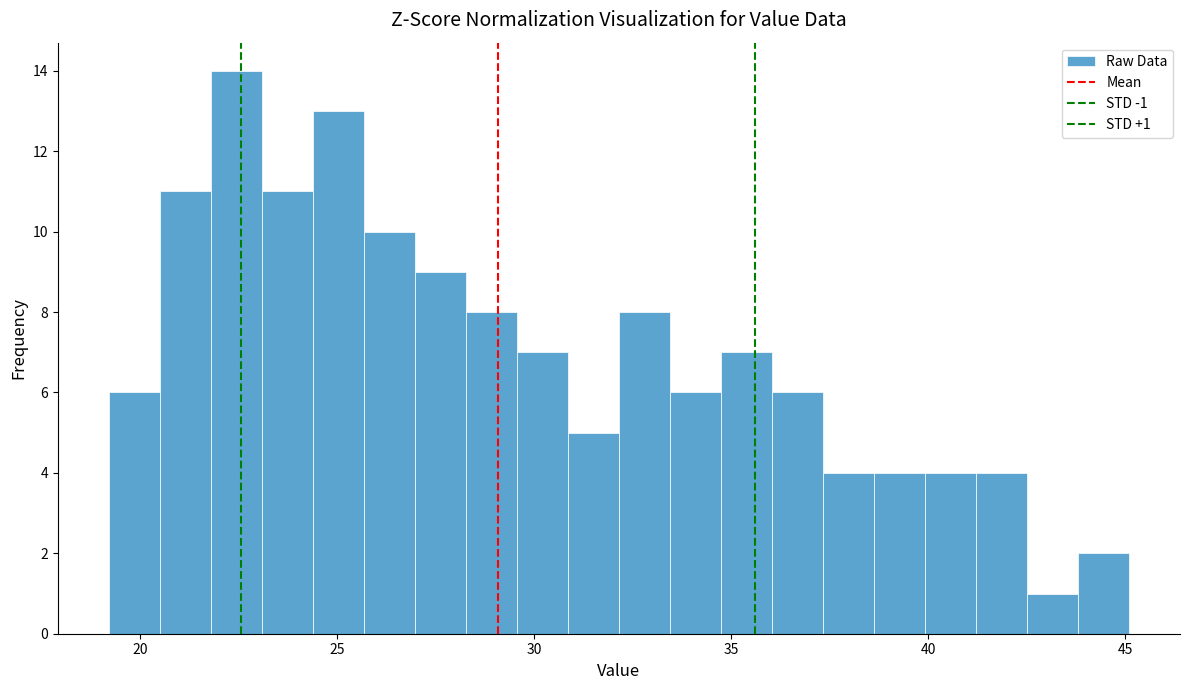

Around what value on the x-axis is the tallest bar? Give the approximate position of its centre, as read against the axis.

22.5